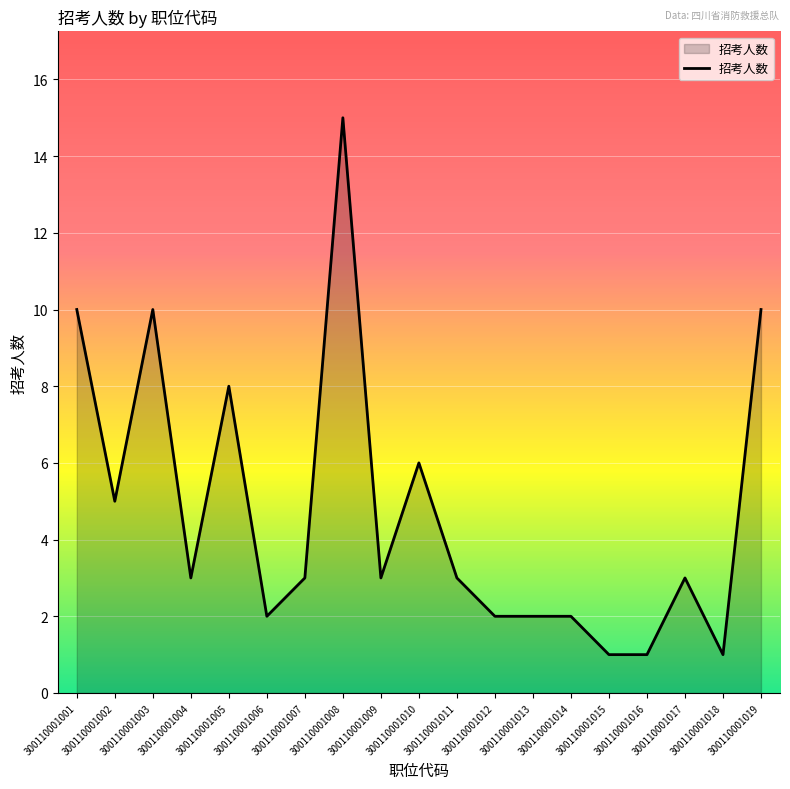

True or false: there are more than 0 points higher than both neighbors.

True